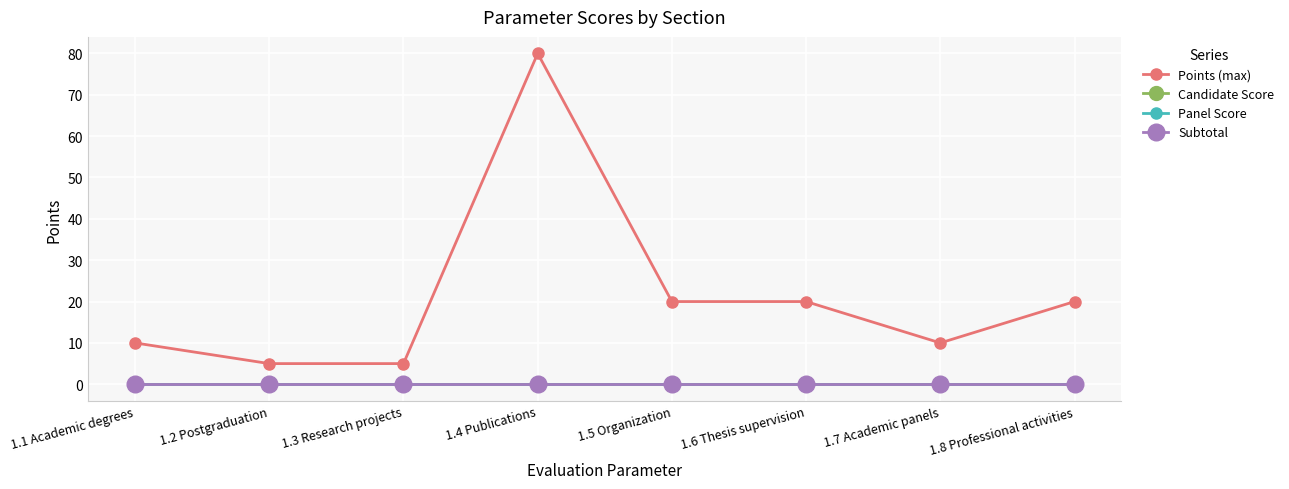

Reading right to left, list all the values displayed in this chart.

Points (max): 1.8 Professional activities=20	1.7 Academic panels=10	1.6 Thesis supervision=20	1.5 Organization=20	1.4 Publications=80	1.3 Research projects=5	1.2 Postgraduation=5	1.1 Academic degrees=10
Candidate Score: 1.8 Professional activities=0	1.7 Academic panels=0	1.6 Thesis supervision=0	1.5 Organization=0	1.4 Publications=0	1.3 Research projects=0	1.2 Postgraduation=0	1.1 Academic degrees=0
Panel Score: 1.8 Professional activities=0	1.7 Academic panels=0	1.6 Thesis supervision=0	1.5 Organization=0	1.4 Publications=0	1.3 Research projects=0	1.2 Postgraduation=0	1.1 Academic degrees=0
Subtotal: 1.8 Professional activities=0	1.7 Academic panels=0	1.6 Thesis supervision=0	1.5 Organization=0	1.4 Publications=0	1.3 Research projects=0	1.2 Postgraduation=0	1.1 Academic degrees=0